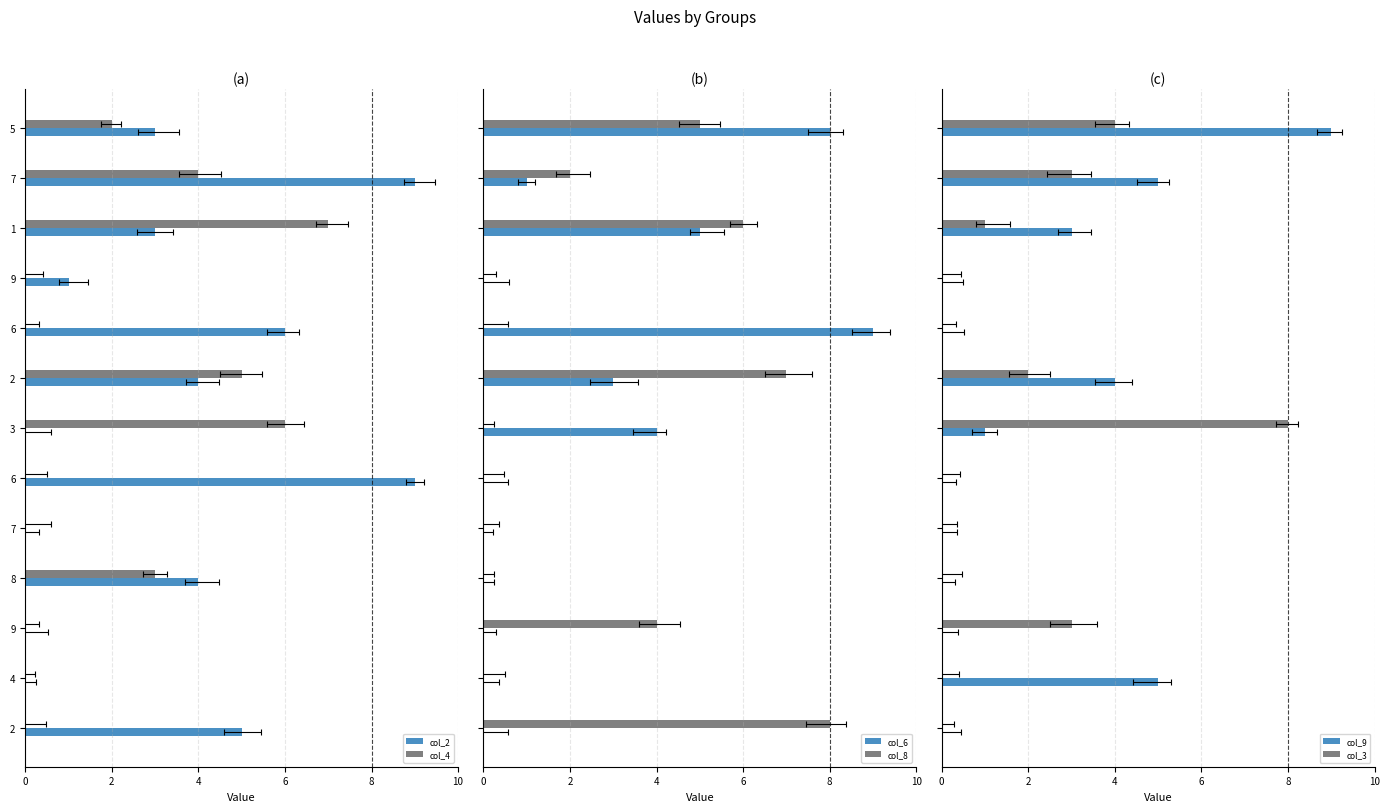

What is the label of the 2nd bar from the left?

2